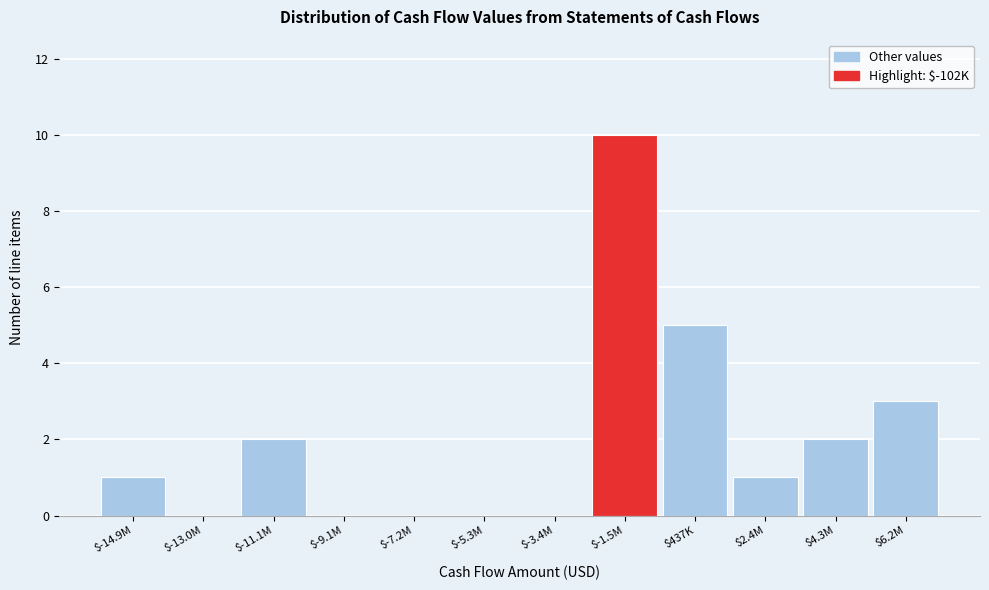

What is the sum of all values?

24